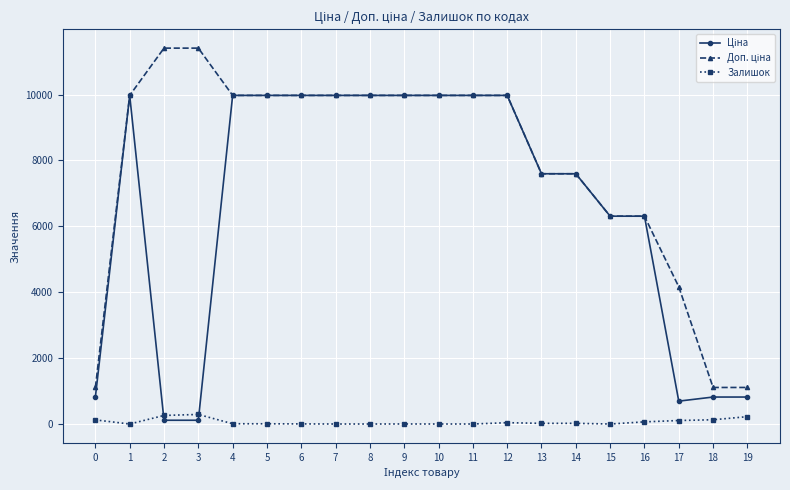

Is it true that Залишок equals 125.0 at 0?

True